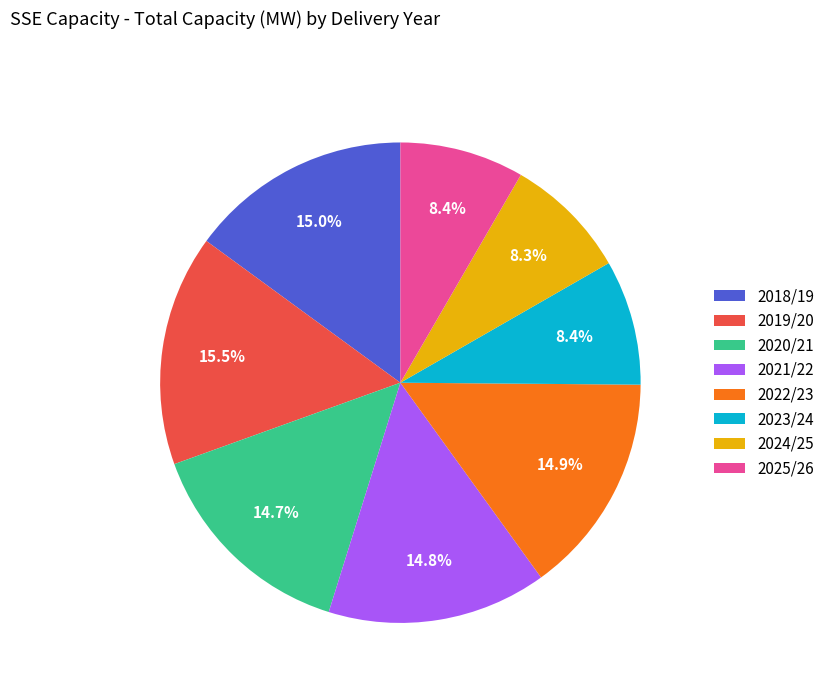

Is it true that 2021/22 is 1% of the pie?

False